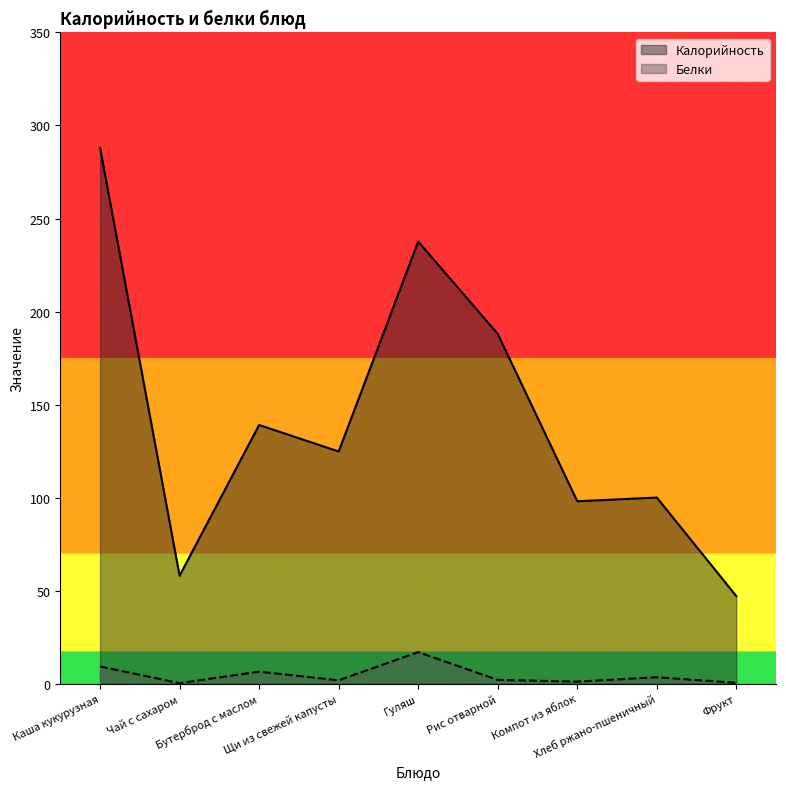

The Калорийность series shows 63.2 at Бутерброд с маслом. True or false?

False